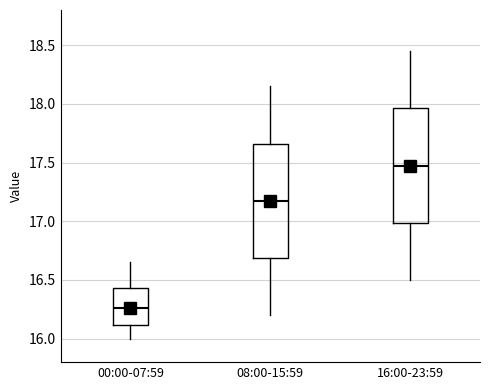

Where is the lower edge of the box for 08:00-15:59 on the y-axis? The values are not printed on the chart, so give them approximately, as read against the axis.

16.70